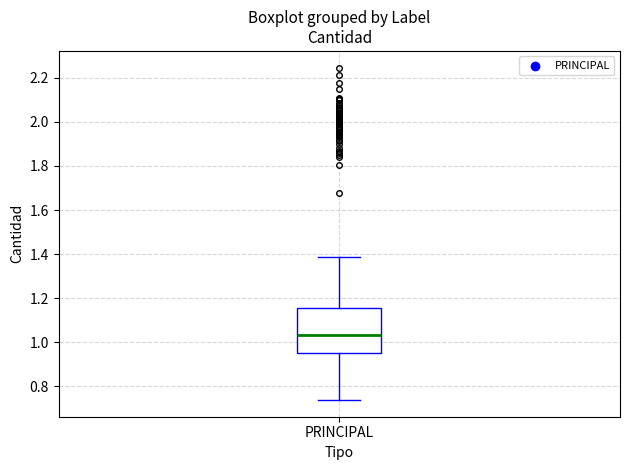

Where does the lower whisker of the box for PRINCIPAL end on the y-axis? The values are not printed on the chart, so give them approximately, as read against the axis.

0.74